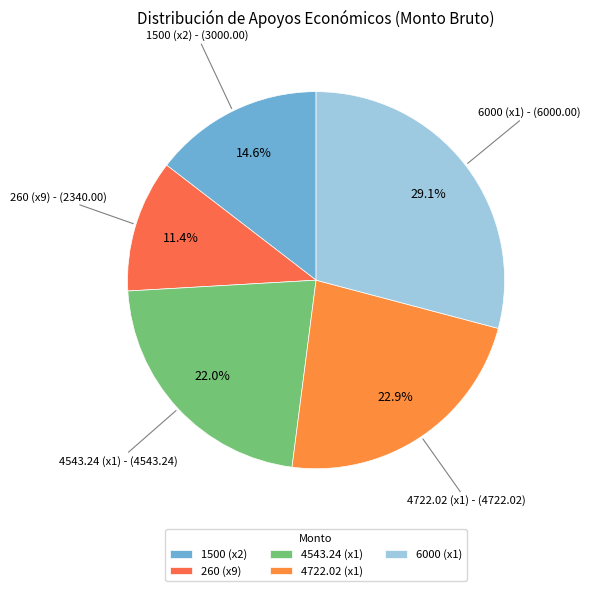

What is the ratio of the value at 1500 (x2) to the value at 4543.24 (x1)?

0.7